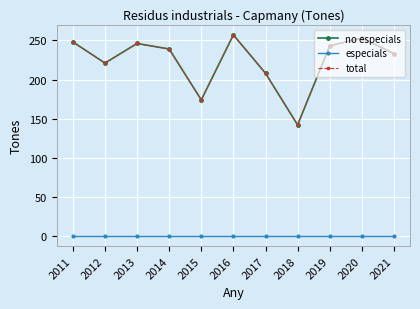

Which series changed the most between 2012 and 2018?

no especials